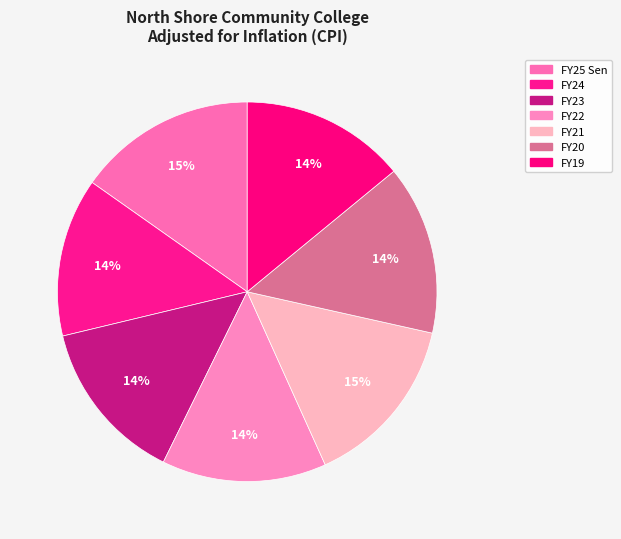

Does any single category account for the majority?

No